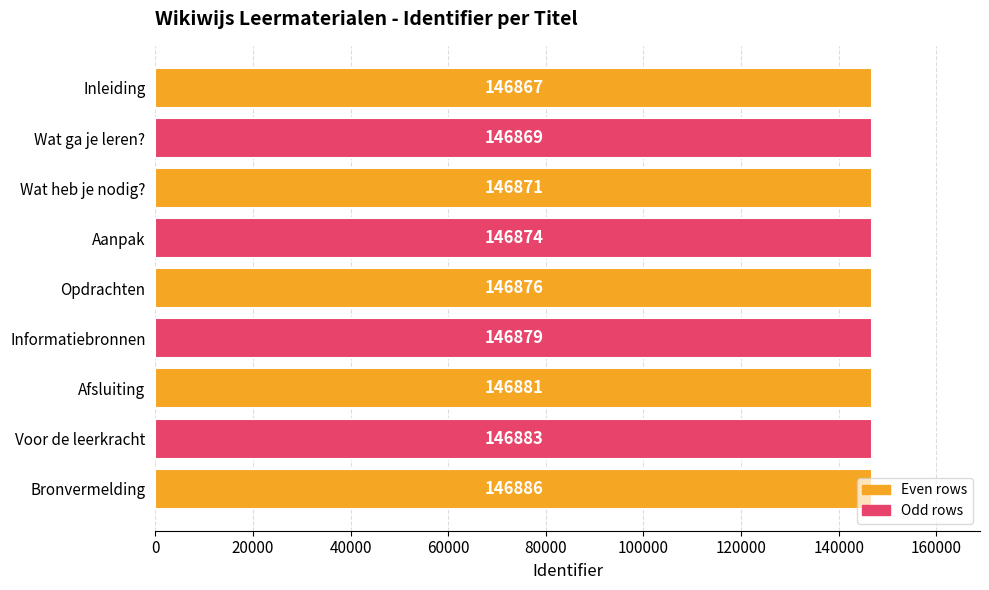

The chart shows a value of 146883 at Voor de leerkracht. True or false?

True